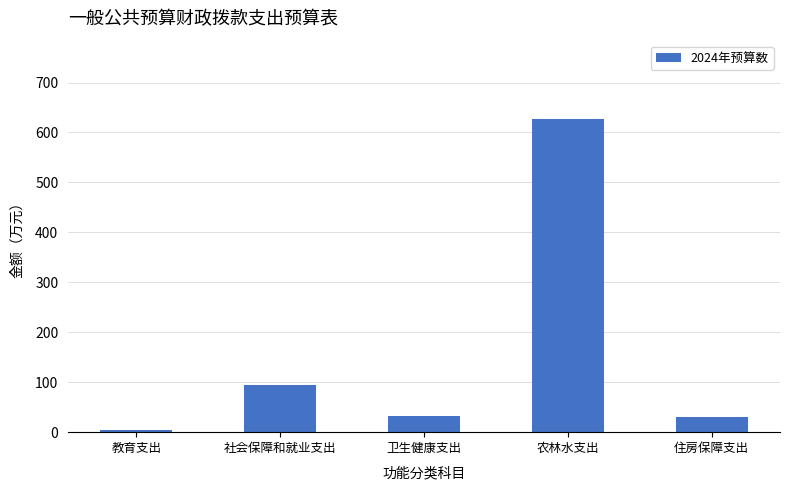

How many data points does each series have?

5